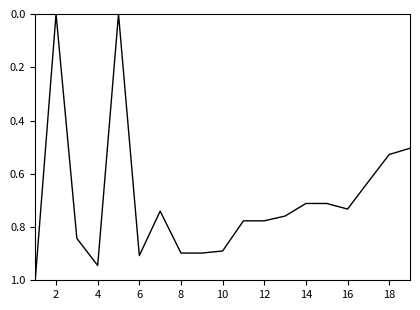

What is the greatest value displayed?

1.0